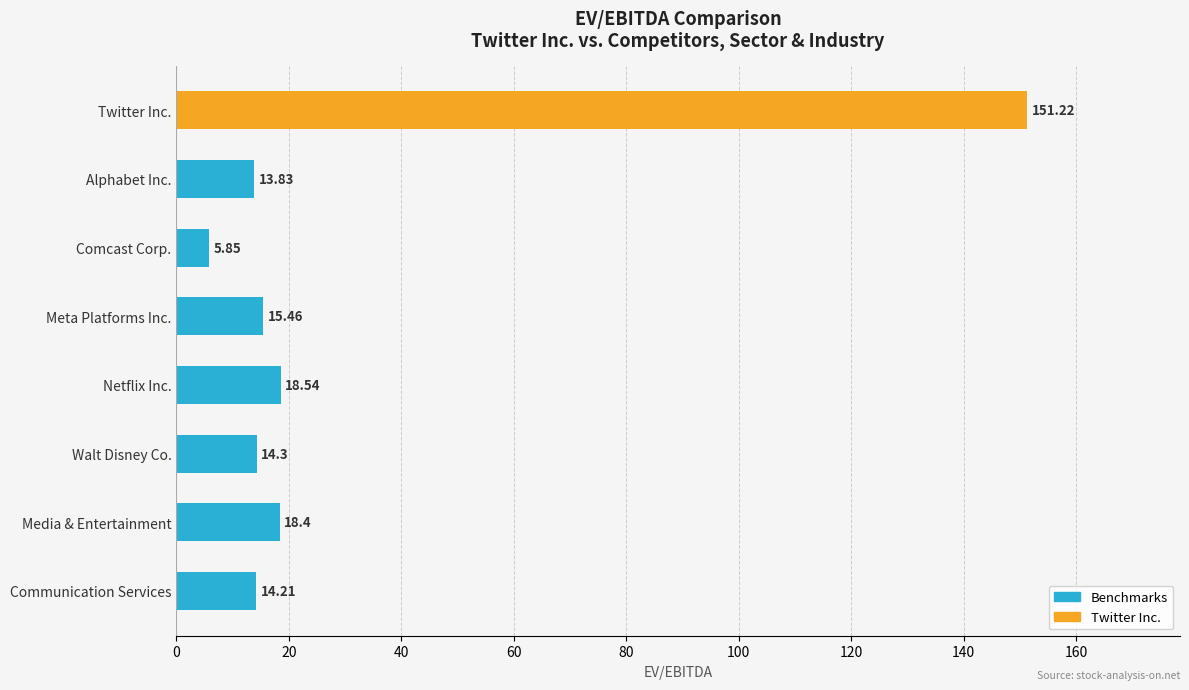

True or false: the data shows 4.0 at Meta Platforms Inc..

False